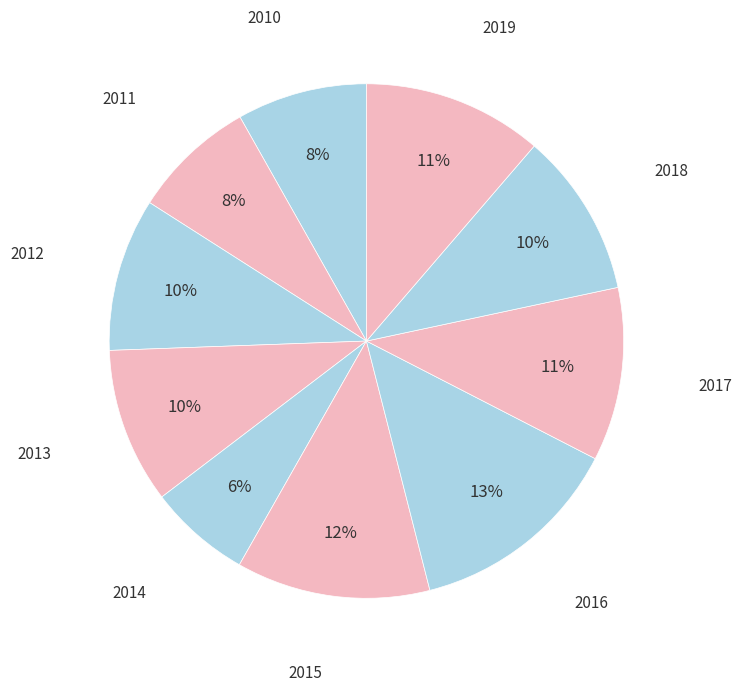

How many slices are in this pie chart?

10